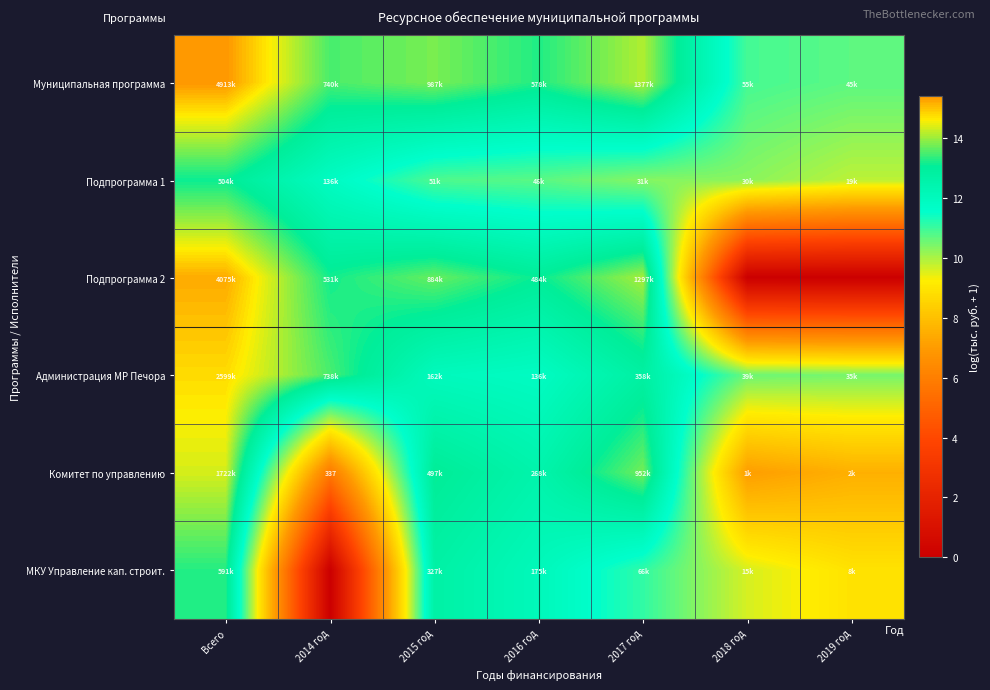

Between 2016 год and Всего, which is larger?

Всего